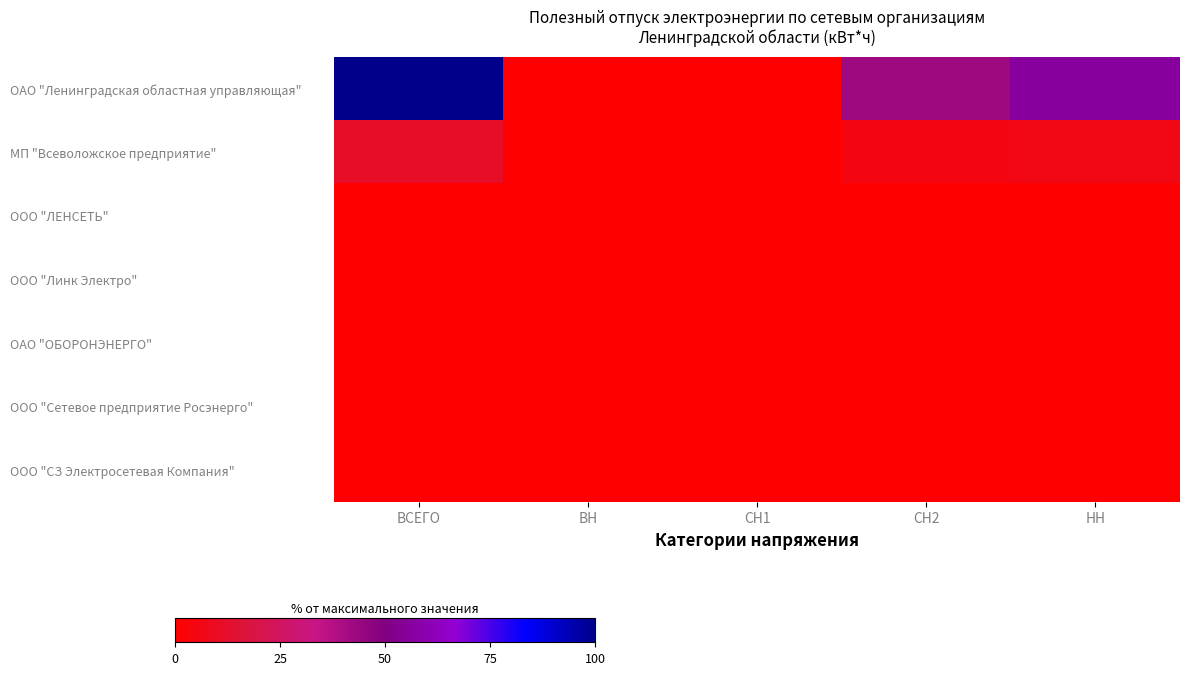

Which series has the widest spread of values?

ОАО "Ленинградская областная управляющая"